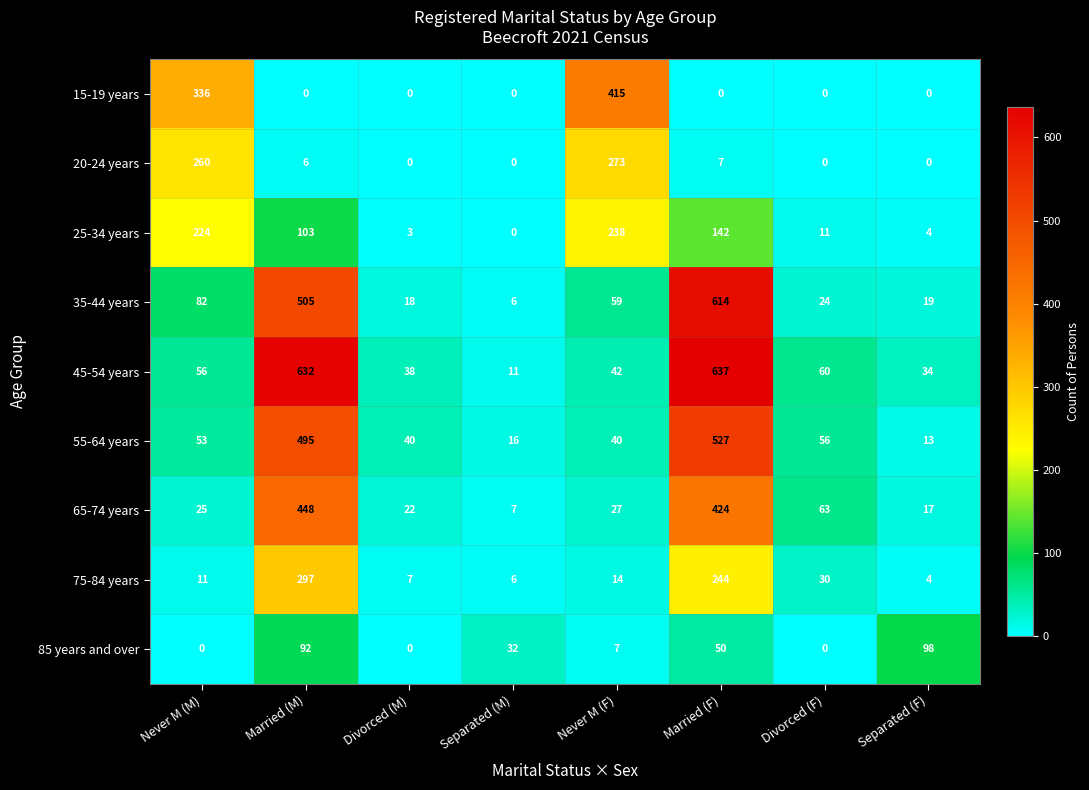

List the series in order of their peak value, lowest first.

85 years and over, 25-34 years, 20-24 years, 75-84 years, 15-19 years, 65-74 years, 55-64 years, 35-44 years, 45-54 years